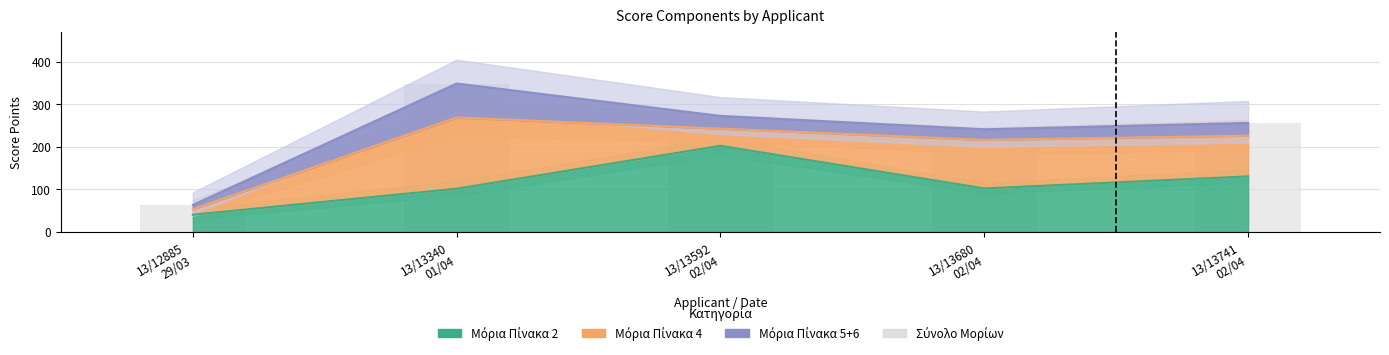

What is the sum of all values?

1182.6